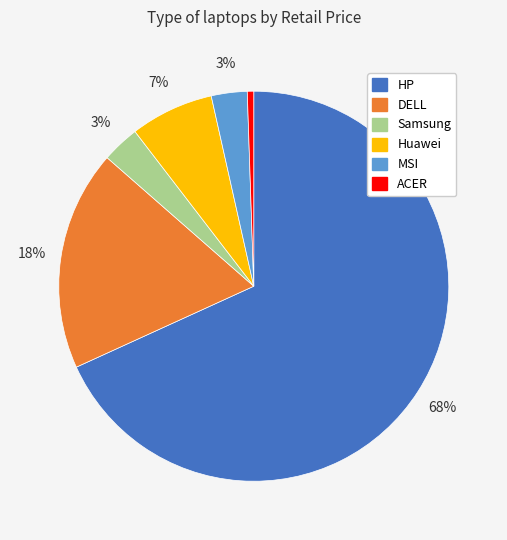

Does HP account for over 50% of the chart?

Yes